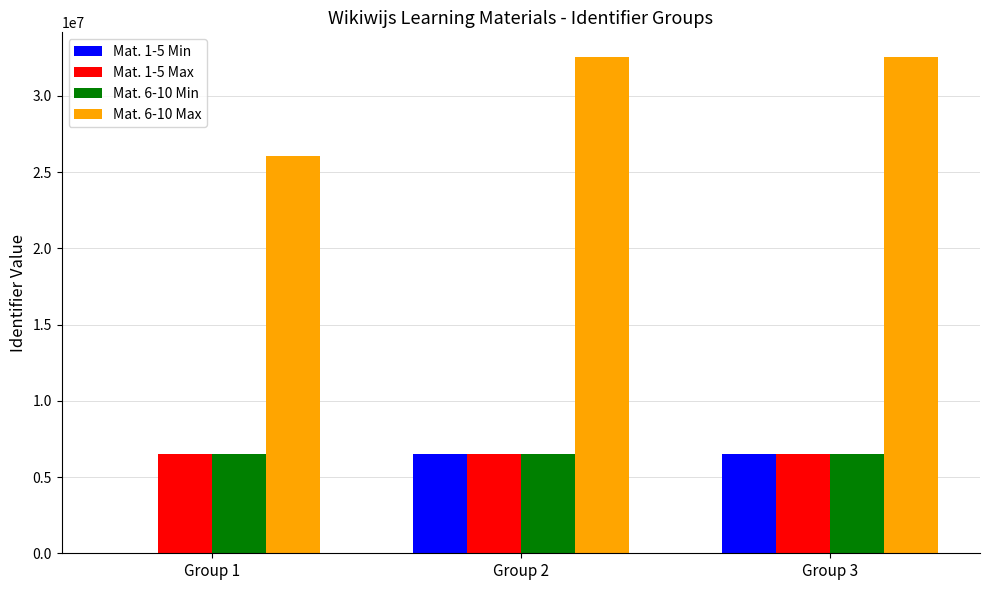

The value of Mat. 6-10 Max at Group 3 is 44681862.0. True or false?

False